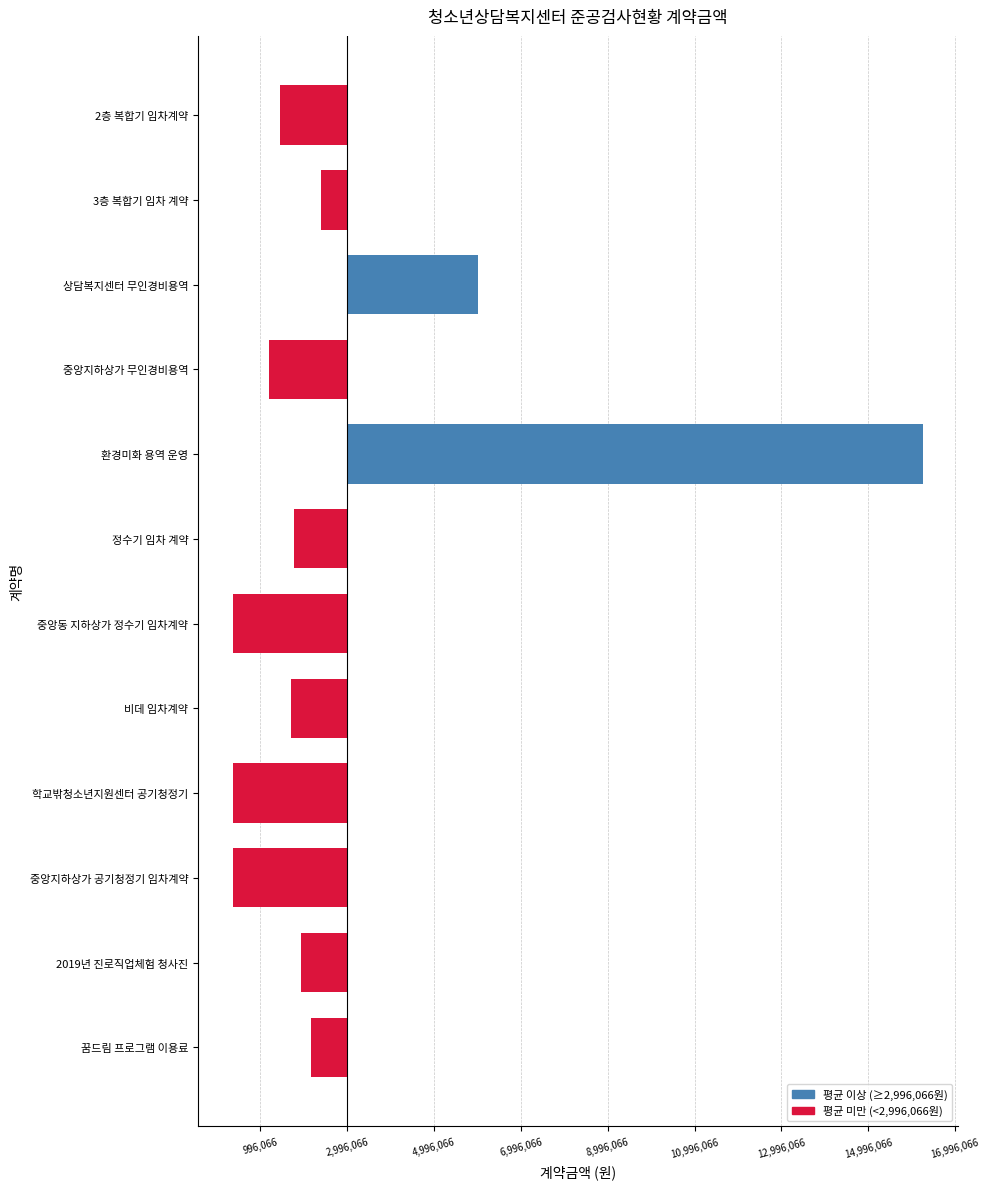

Does the chart contain any negative values?

Yes